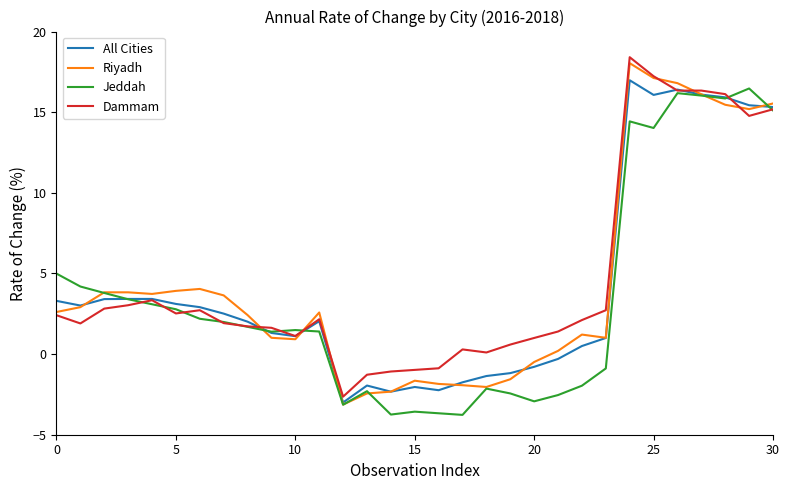

Is this an area chart (filled region under the line)?

No